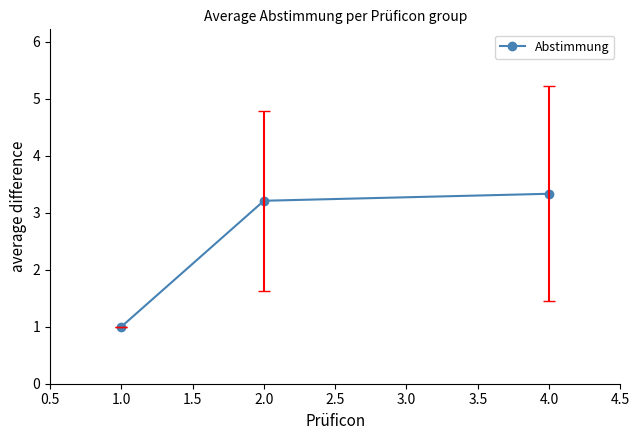

Reading left to right, list all the values displayed in this chart.

1.0	3.2	3.3